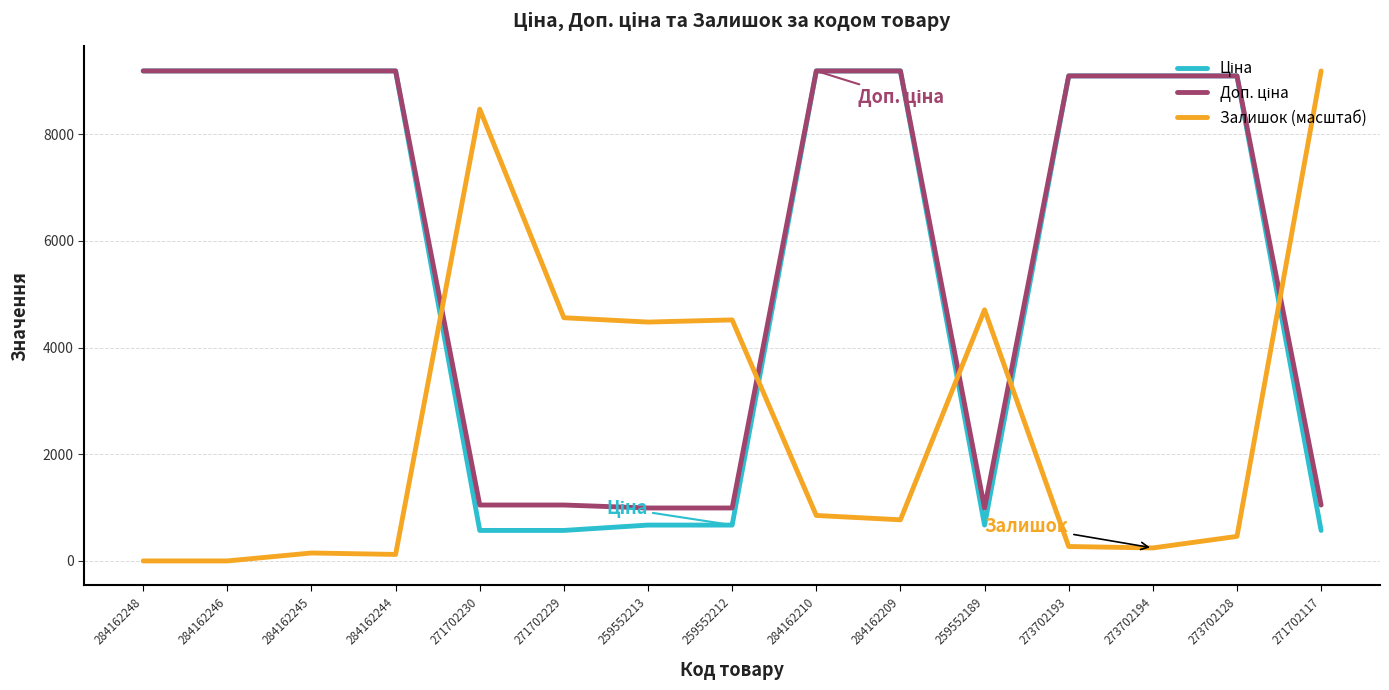

The value of Залишок (масштаб) at 271702230 is 8468.2. True or false?

True